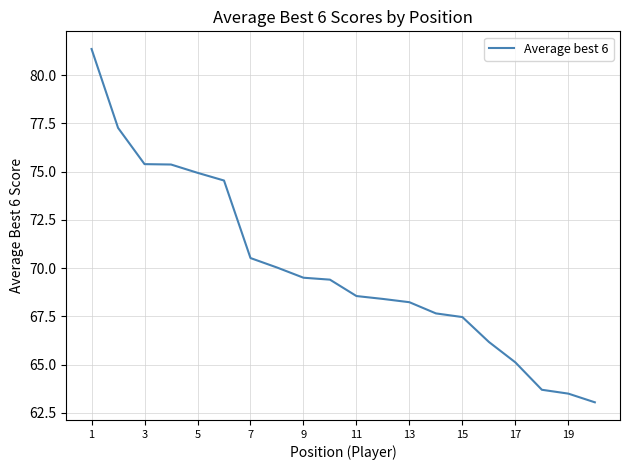

What is the minimum value shown in the chart?

63.0